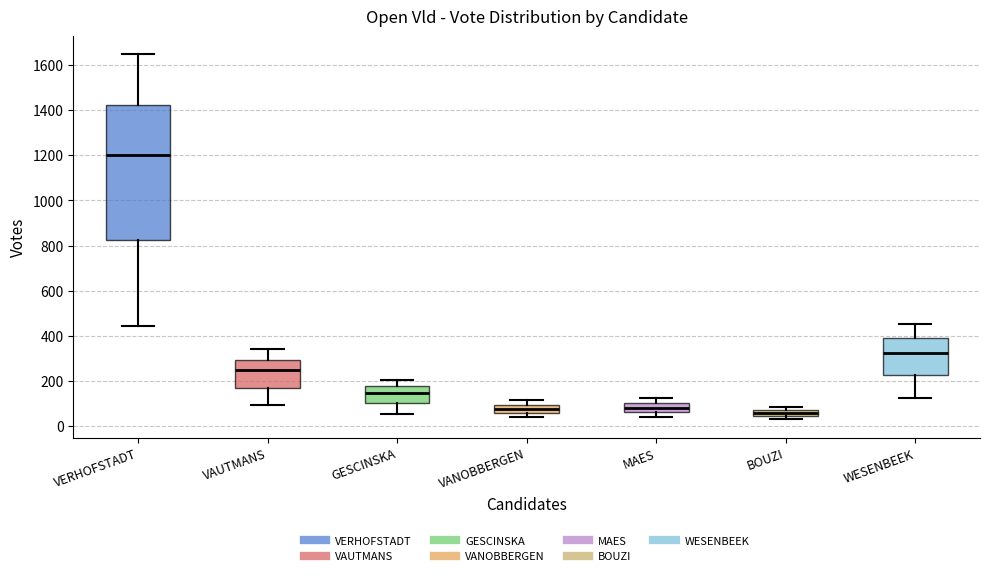

Comparing the boxes themselves (not the whiskers), which one is the tallest?

VERHOFSTADT